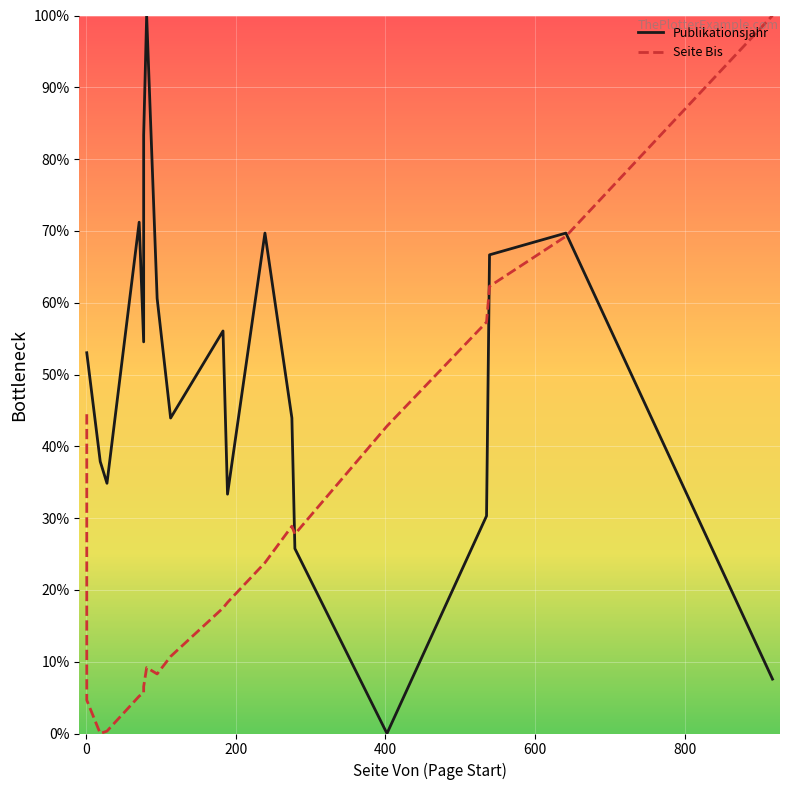

Which series ends up on top after the final intersection of Publikationsjahr and Seite Bis?

Seite Bis